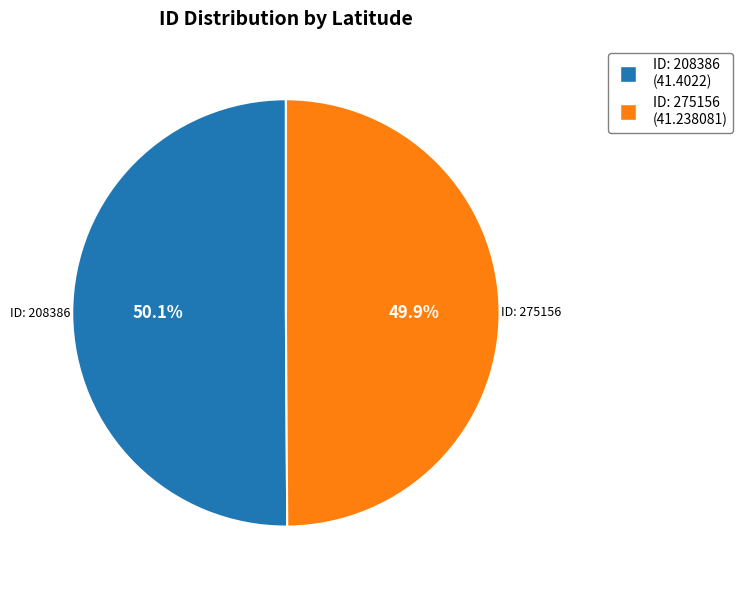

What is the total percentage of ID: 208386 and ID: 275156?

100.0%